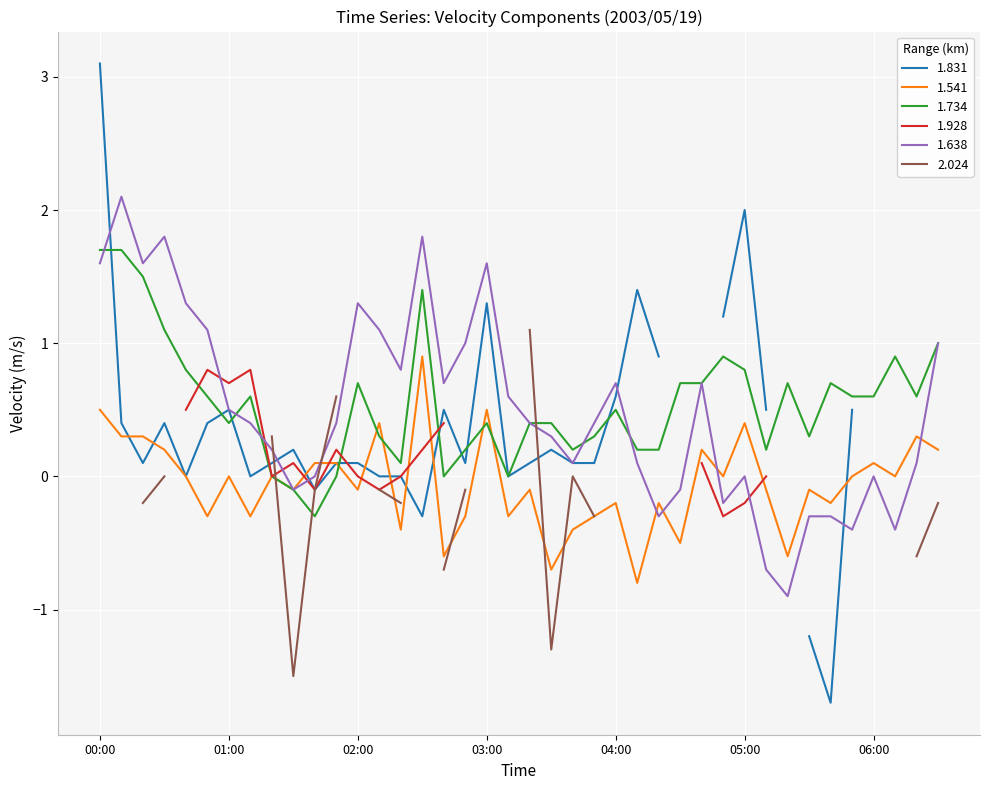

What is the minimum value for 1.638?

-0.9